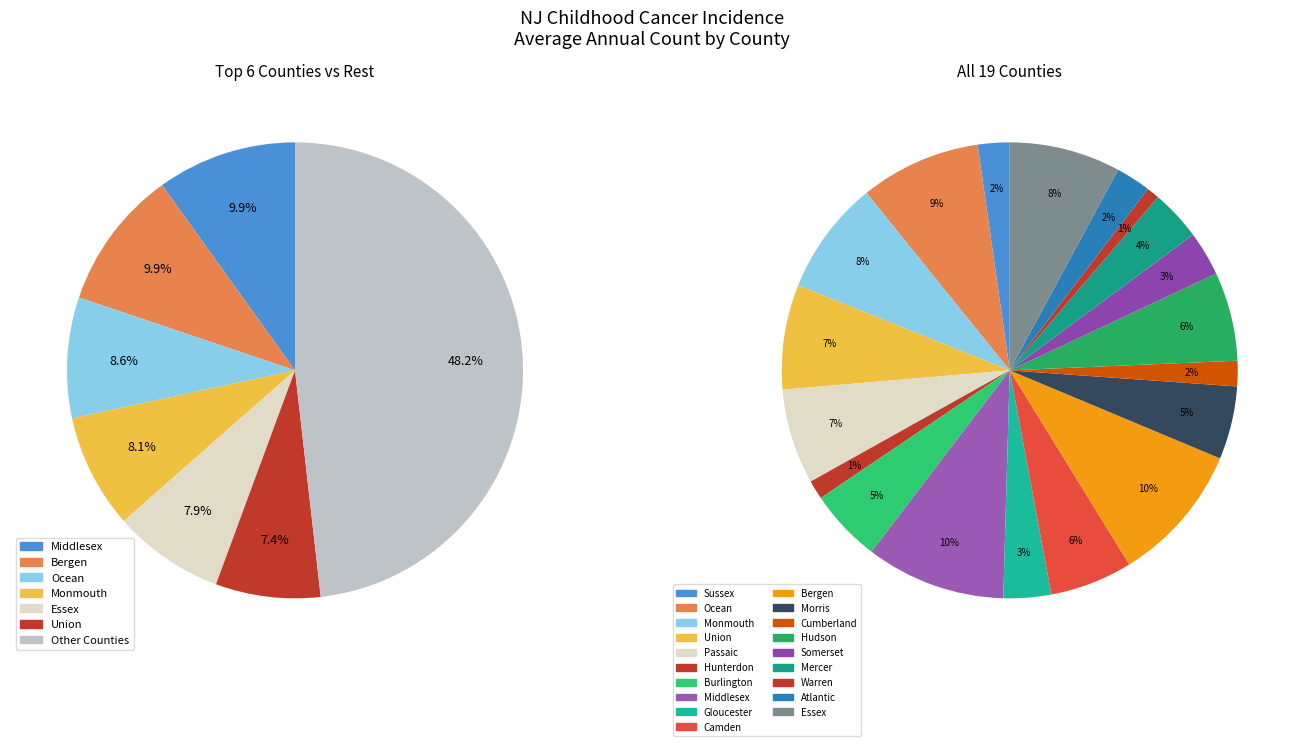

Does Essex account for over 50% of the chart?

No